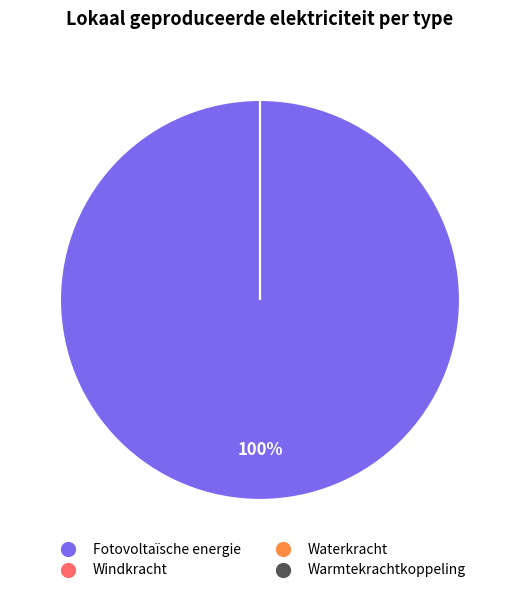

Is it true that Waterkracht is 1% of the pie?

False